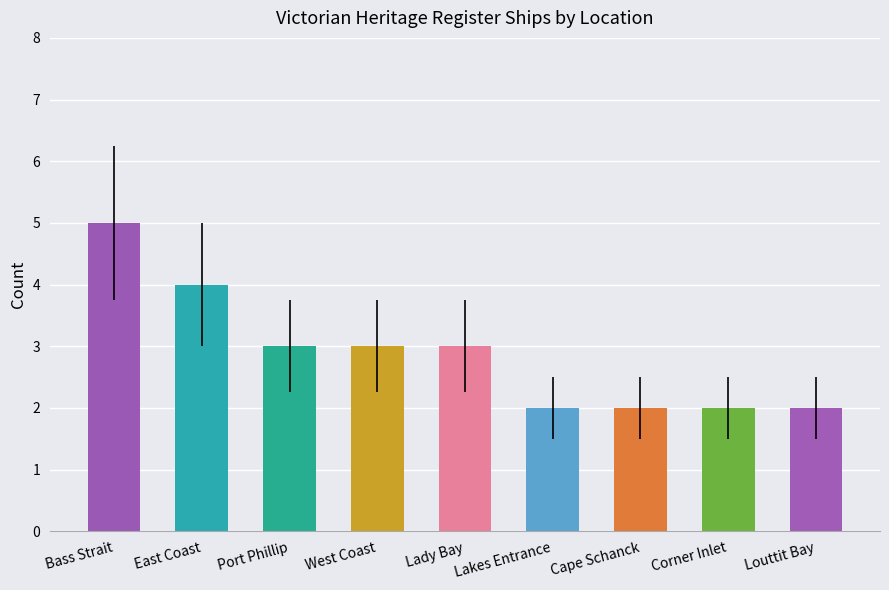

What is the difference between the values at Corner Inlet and Bass Strait?

3